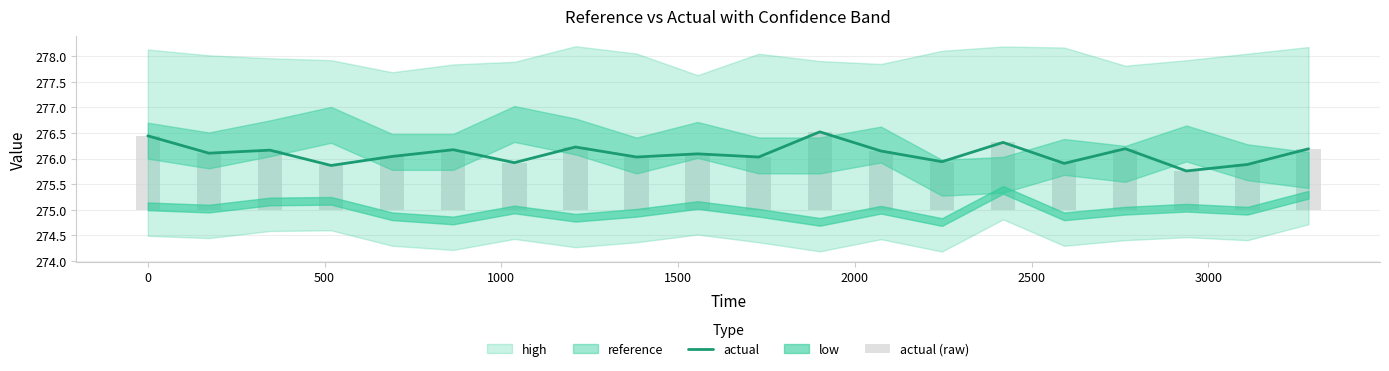

Count the number of categories in the chart.

20